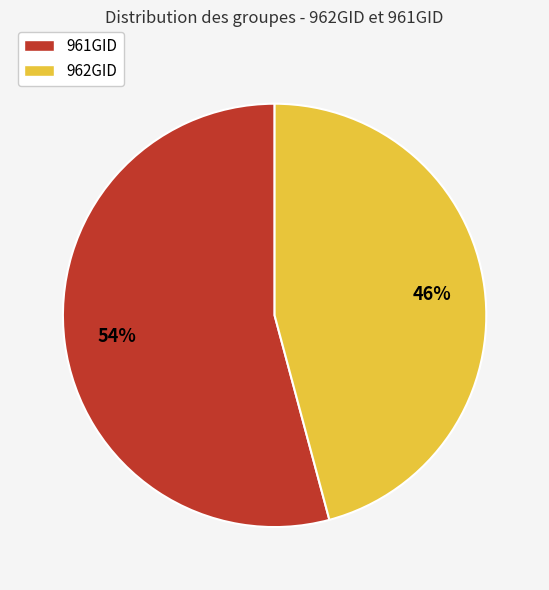

To the nearest percent, what is the difference between the largest and smallest slice percentages?

8%